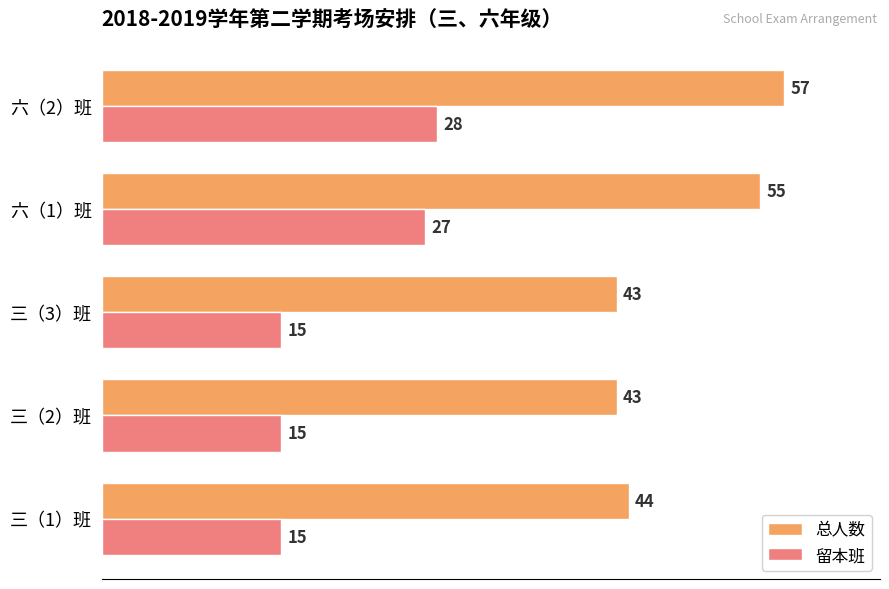

How many distinct data groups are displayed?

2